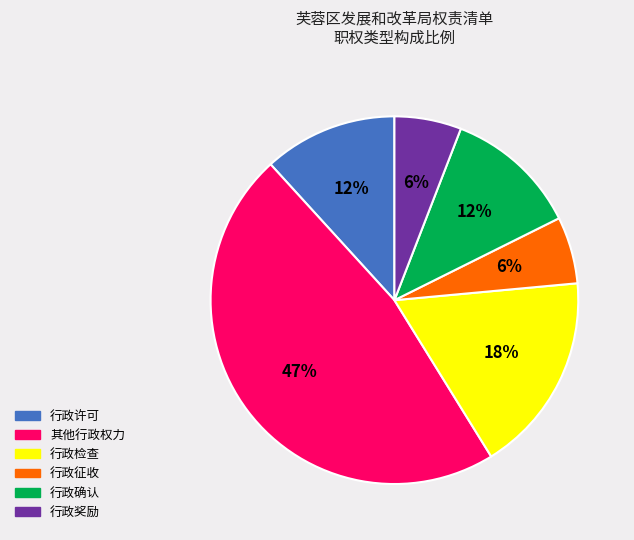

Which has a higher value, 行政征收 or 其他行政权力?

其他行政权力